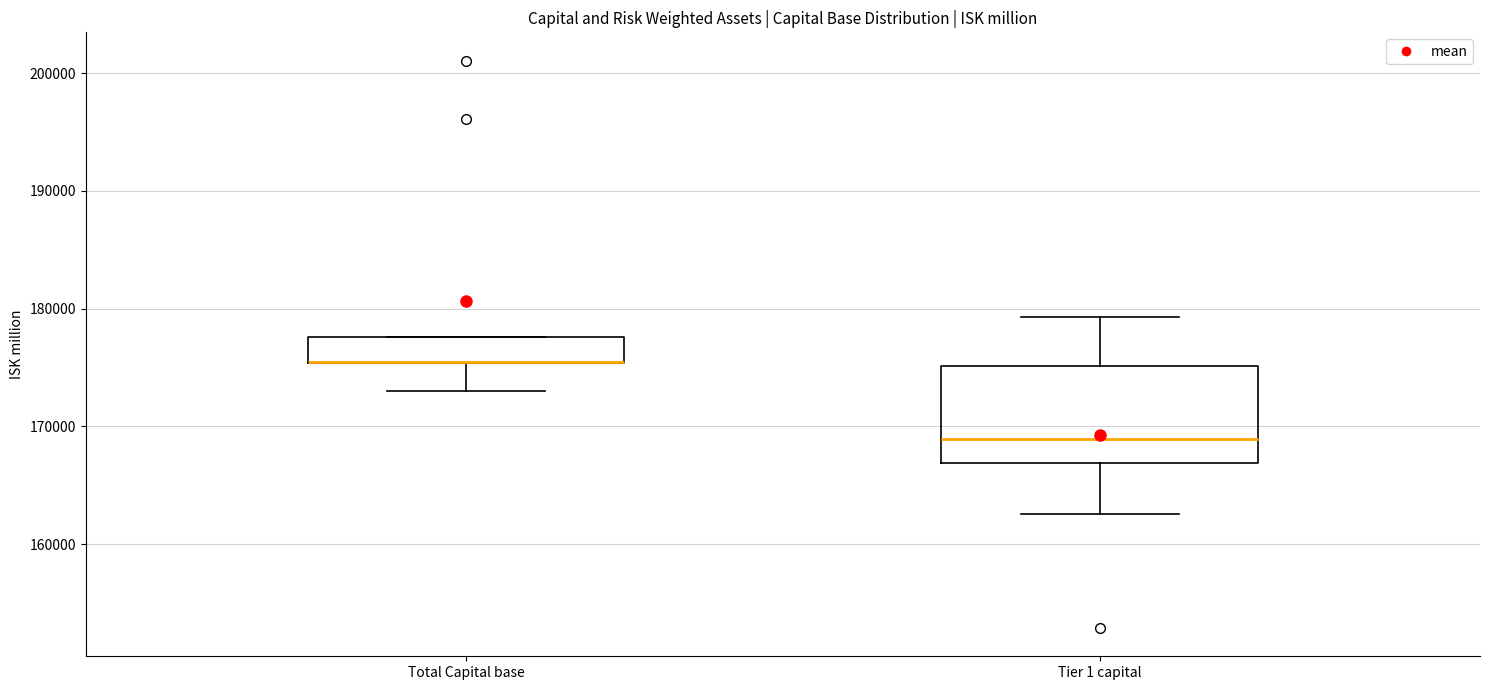

Where does the median line of the box for Tier 1 capital sit on the y-axis? The values are not printed on the chart, so give them approximately, as read against the axis.

169000